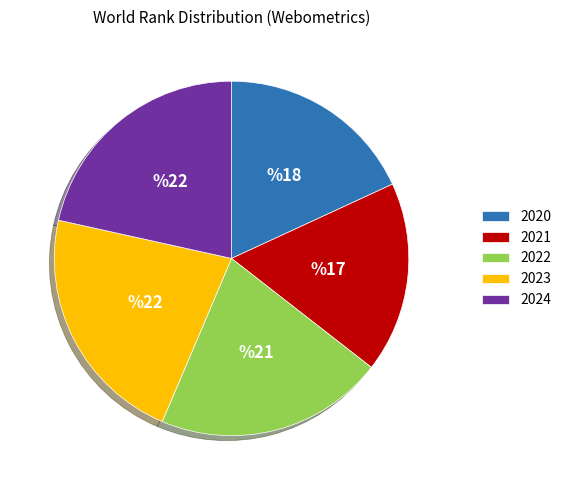

Count the number of slices in the pie.

5